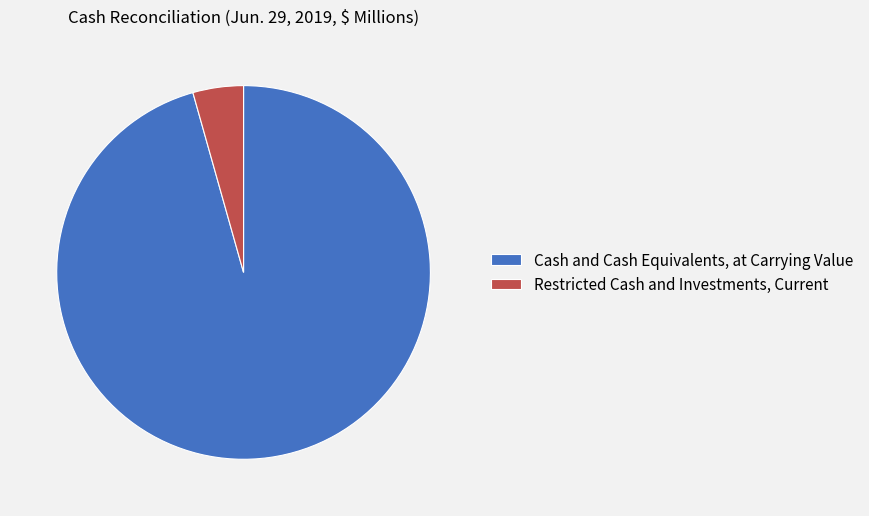

True or false: Cash and Cash Equivalents, at Carrying Value accounts for 96% of the total.

True